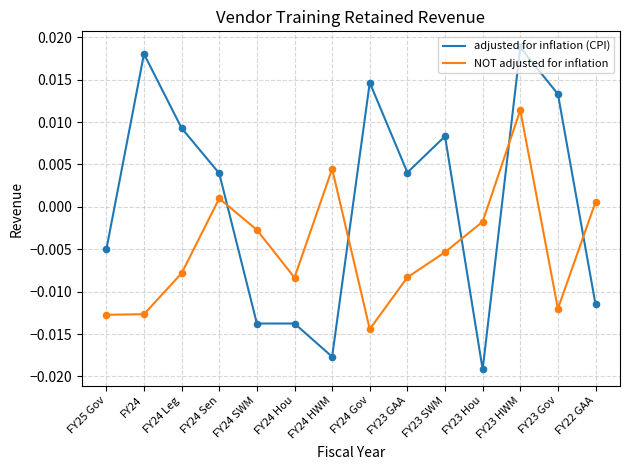

Is the value of adjusted for inflation (CPI) at FY24 Gov greater than the value of NOT adjusted for inflation at FY25 Gov?

Yes